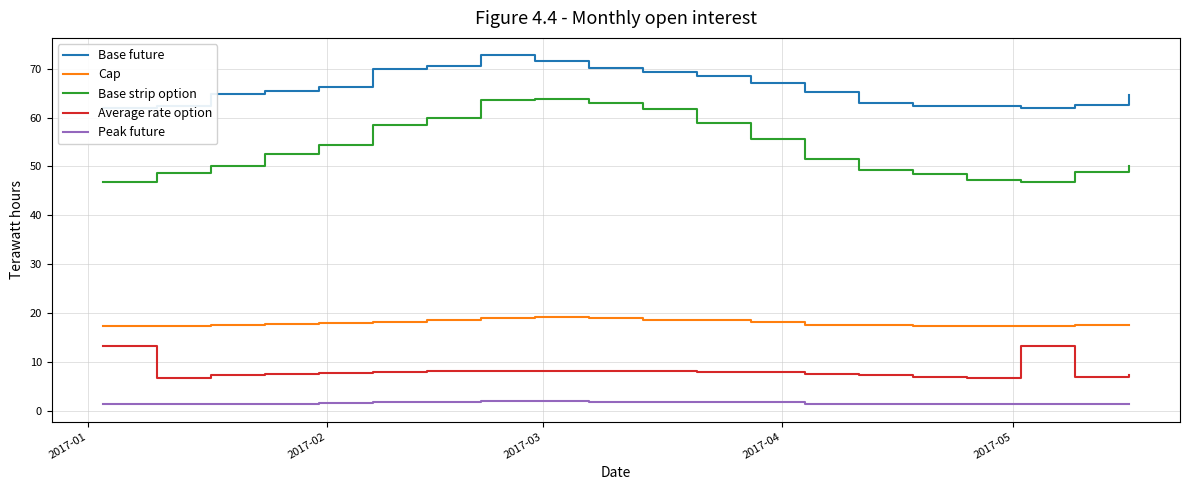

Which series has the largest total across all categories?

Base future